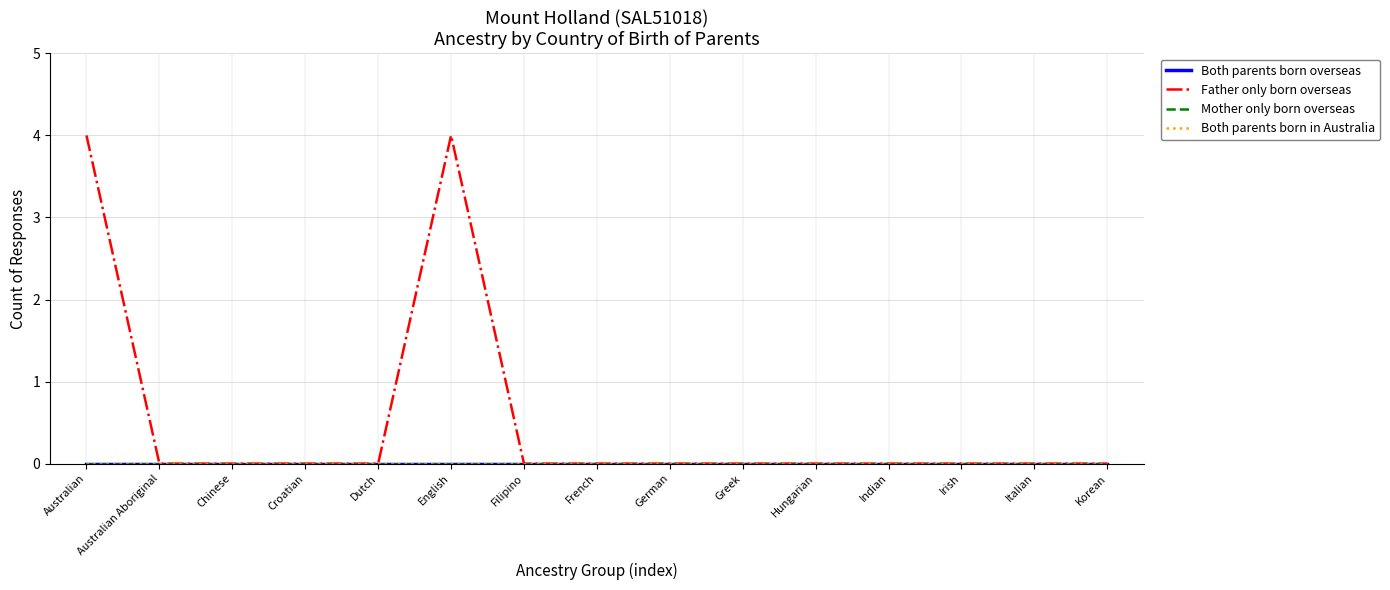

Does the chart have visible grid lines?

Yes